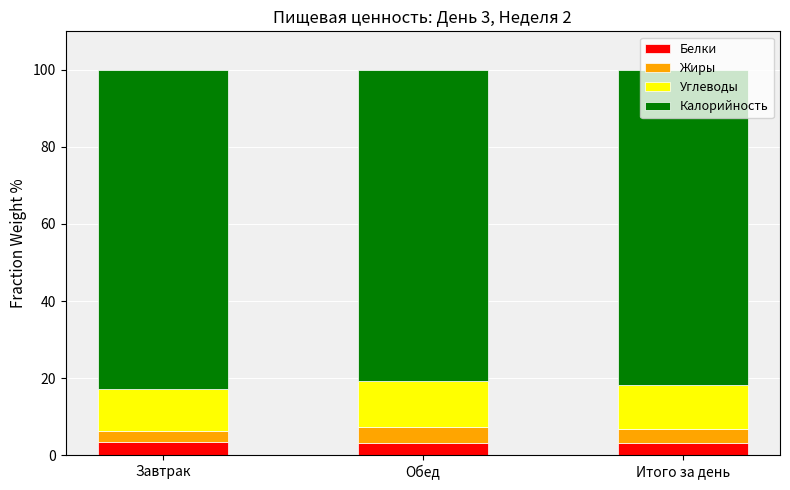

True or false: Белки has a value of 3.2 at Обед.

True